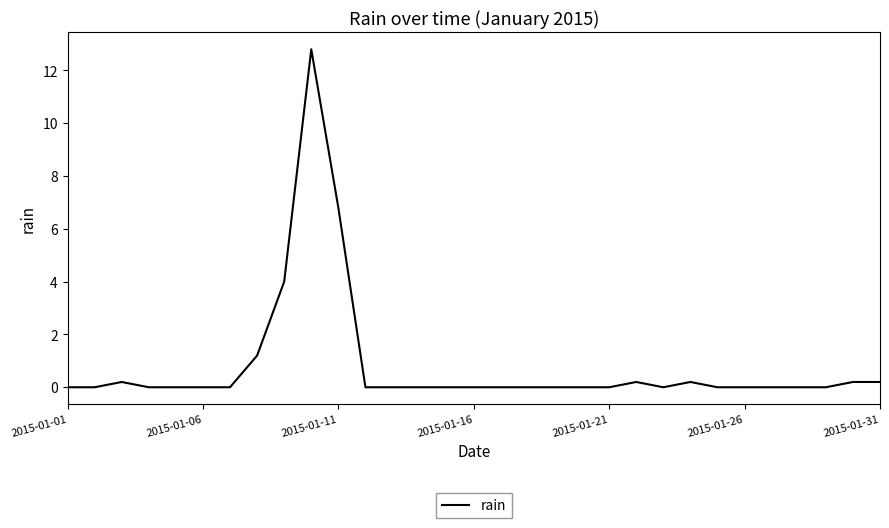

What is the greatest value displayed?

12.8